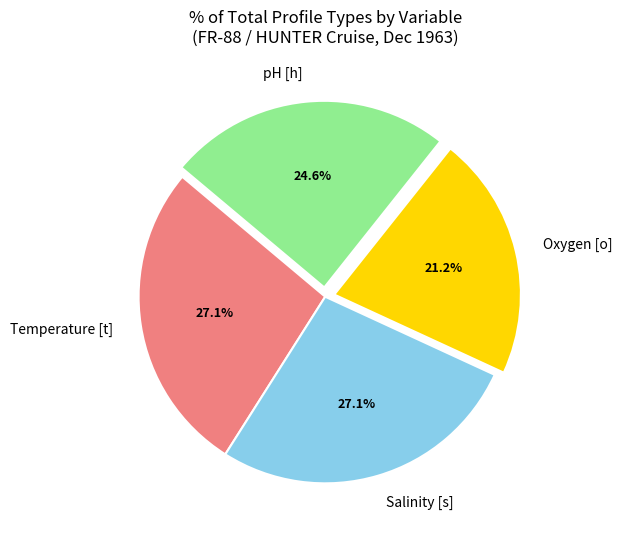

Between pH [h] and Temperature [t], which is larger?

Temperature [t]